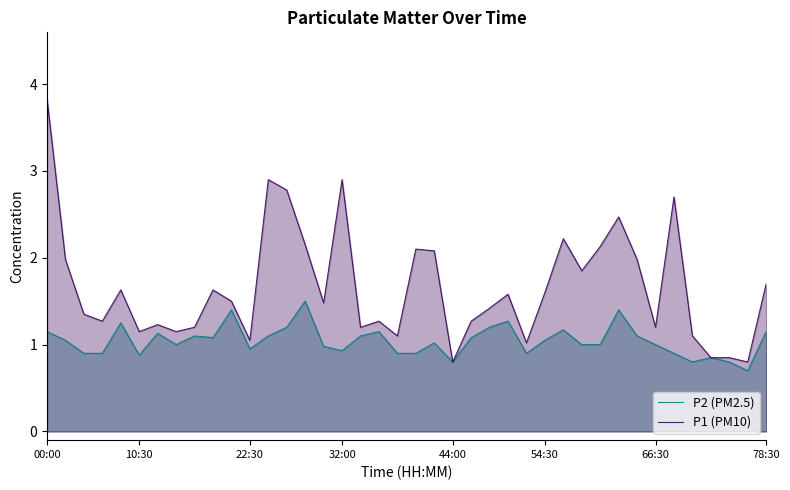

What is the difference between the highest and lowest values at 15?

0.5